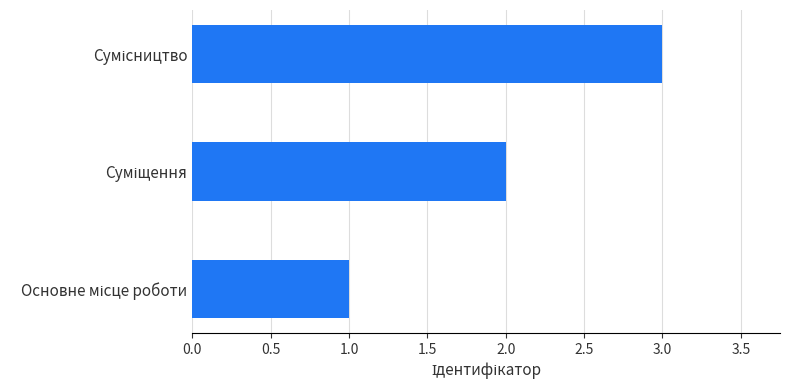

Does the chart contain stacked bars?

No